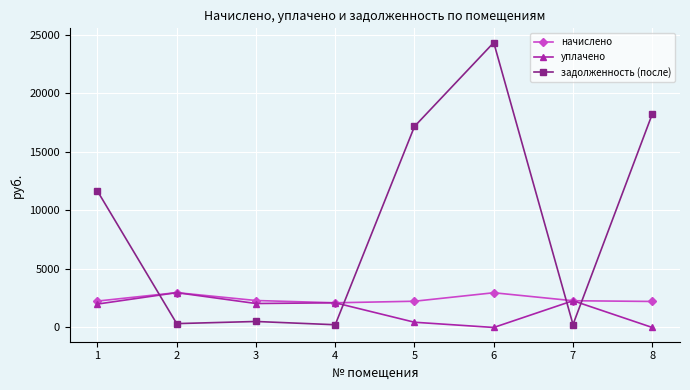

At which category is the sum across all series the highest?

6